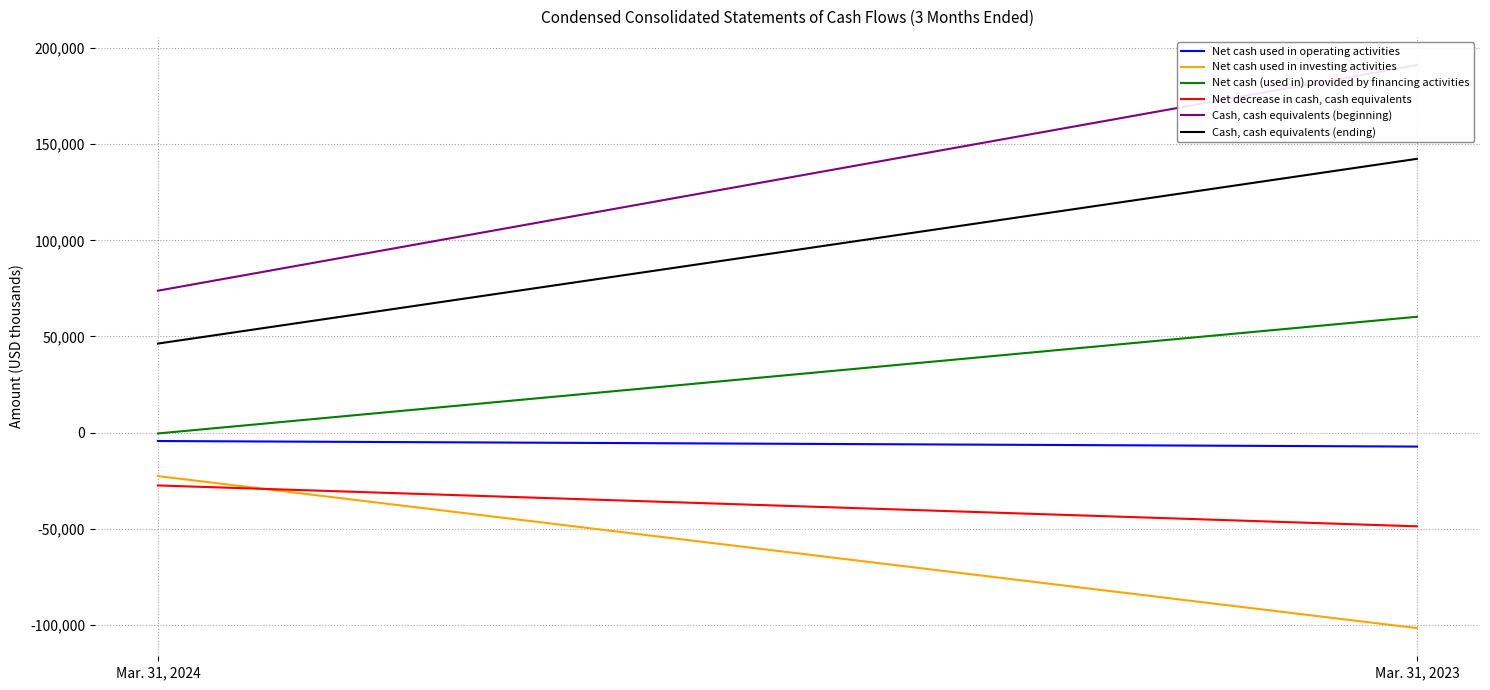

How many Net cash used in operating activities values are between -7292 and -4400?

2